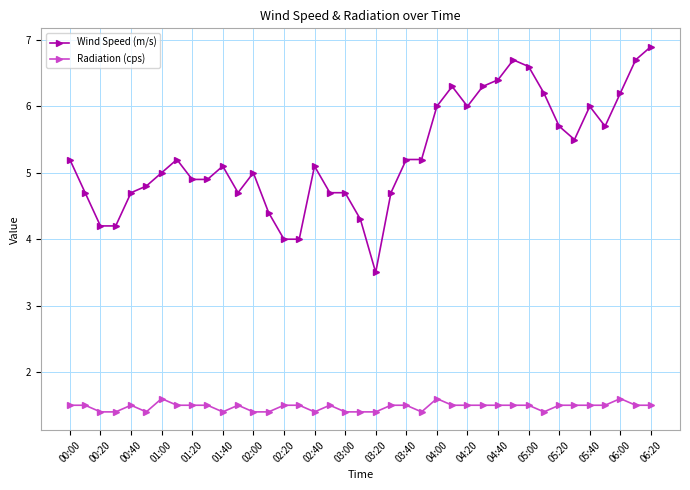

True or false: Wind Speed (m/s) and Radiation (cps) cross at least once.

False